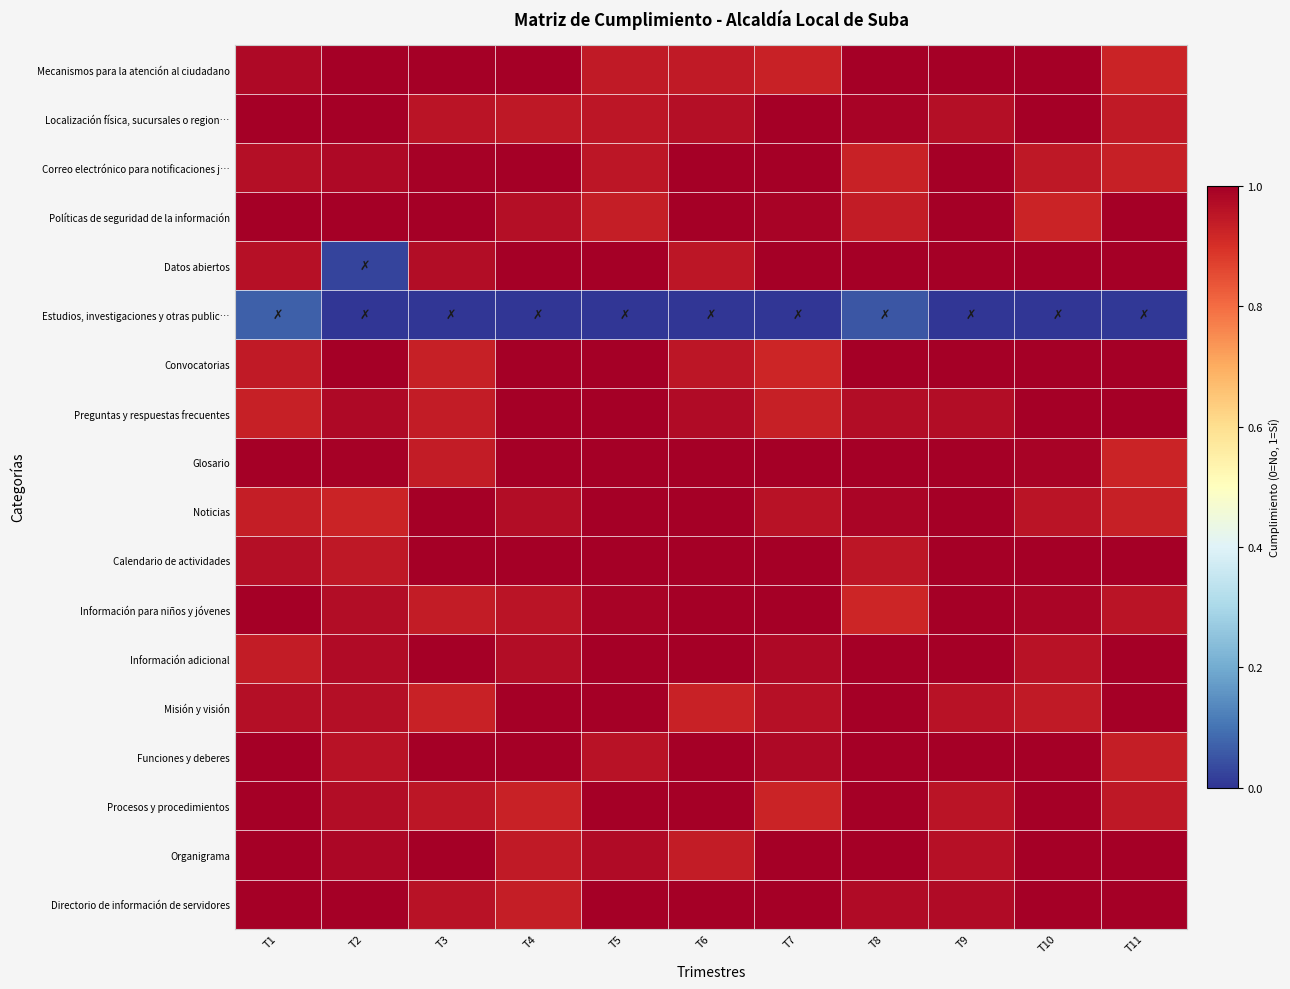

Reading left to right, extract all data points from this chart.

Mecanismos para la atención al ciudadano: T1=1.0	T2=1.0	T3=1.0	T4=1.0	T5=0.9	T6=0.9	T7=0.9	T8=1.0	T9=1.0	T10=1.0	T11=0.9
Localización física, sucursales o region…: T1=1.0	T2=1.0	T3=1.0	T4=0.9	T5=0.9	T6=1.0	T7=1.0	T8=1.0	T9=1.0	T10=1.0	T11=0.9
Correo electrónico para notificaciones j…: T1=1.0	T2=1.0	T3=1.0	T4=1.0	T5=1.0	T6=1.0	T7=1.0	T8=0.9	T9=1.0	T10=0.9	T11=0.9
Políticas de seguridad de la información: T1=1.0	T2=1.0	T3=1.0	T4=1.0	T5=0.9	T6=1.0	T7=1.0	T8=0.9	T9=1.0	T10=0.9	T11=1.0
Datos abiertos: T1=1.0	T2=0.0	T3=1.0	T4=1.0	T5=1.0	T6=0.9	T7=1.0	T8=1.0	T9=1.0	T10=1.0	T11=1.0
Estudios, investigaciones y otras public…: T1=0.1	T2=0.0	T3=0.0	T4=0.0	T5=0.0	T6=0.0	T7=0.0	T8=0.1	T9=0.0	T10=0.0	T11=0.0
Convocatorias: T1=0.9	T2=1.0	T3=0.9	T4=1.0	T5=1.0	T6=1.0	T7=0.9	T8=1.0	T9=1.0	T10=1.0	T11=1.0
Preguntas y respuestas frecuentes: T1=0.9	T2=1.0	T3=0.9	T4=1.0	T5=1.0	T6=1.0	T7=0.9	T8=1.0	T9=1.0	T10=1.0	T11=1.0
Glosario: T1=1.0	T2=1.0	T3=0.9	T4=1.0	T5=1.0	T6=1.0	T7=1.0	T8=1.0	T9=1.0	T10=1.0	T11=0.9
Noticias: T1=0.9	T2=0.9	T3=1.0	T4=1.0	T5=1.0	T6=1.0	T7=1.0	T8=1.0	T9=1.0	T10=1.0	T11=0.9
Calendario de actividades: T1=1.0	T2=0.9	T3=1.0	T4=1.0	T5=1.0	T6=1.0	T7=1.0	T8=0.9	T9=1.0	T10=1.0	T11=1.0
Información para niños y jóvenes: T1=1.0	T2=1.0	T3=0.9	T4=1.0	T5=1.0	T6=1.0	T7=1.0	T8=0.9	T9=1.0	T10=1.0	T11=1.0
Información adicional: T1=0.9	T2=1.0	T3=1.0	T4=1.0	T5=1.0	T6=1.0	T7=1.0	T8=1.0	T9=1.0	T10=1.0	T11=1.0
Misión y visión: T1=1.0	T2=1.0	T3=0.9	T4=1.0	T5=1.0	T6=0.9	T7=1.0	T8=1.0	T9=1.0	T10=0.9	T11=1.0
Funciones y deberes: T1=1.0	T2=1.0	T3=1.0	T4=1.0	T5=1.0	T6=1.0	T7=1.0	T8=1.0	T9=1.0	T10=1.0	T11=0.9
Procesos y procedimientos: T1=1.0	T2=1.0	T3=0.9	T4=0.9	T5=1.0	T6=1.0	T7=0.9	T8=1.0	T9=1.0	T10=1.0	T11=0.9
Organigrama: T1=1.0	T2=1.0	T3=1.0	T4=0.9	T5=1.0	T6=0.9	T7=1.0	T8=1.0	T9=1.0	T10=1.0	T11=1.0
Directorio de información de servidores: T1=1.0	T2=1.0	T3=1.0	T4=0.9	T5=1.0	T6=1.0	T7=1.0	T8=1.0	T9=1.0	T10=1.0	T11=1.0